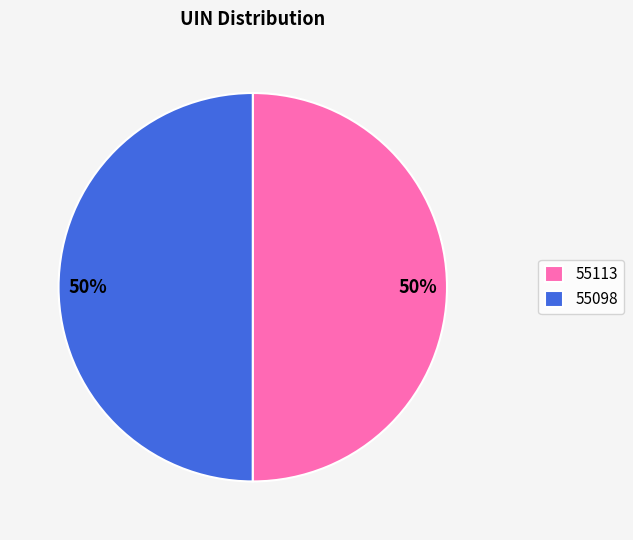

Approximately how many times larger is the value at 55113 compared to 55098?

1.0